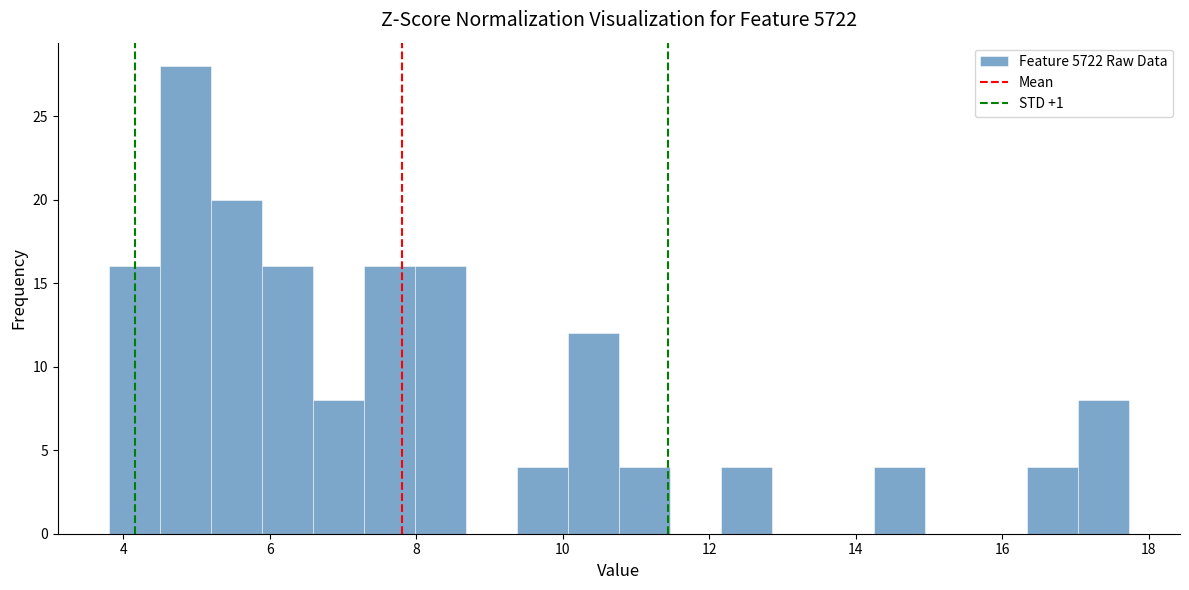

Read against the x-axis, roughly where is the centre of the tallest bar?

4.8